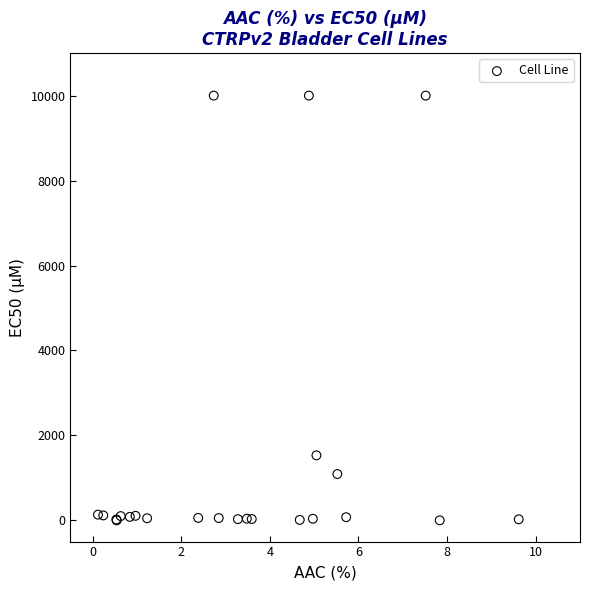

What Y value in the scatter plot is closest to 5000?

1530.0